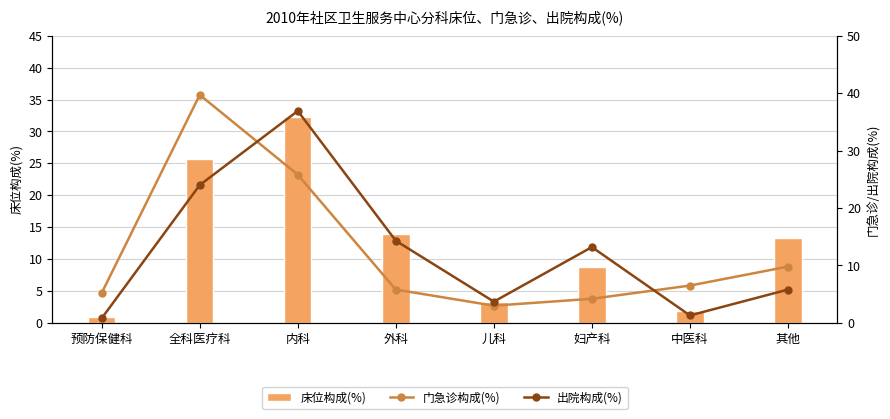

What is the smallest value displayed?

0.8